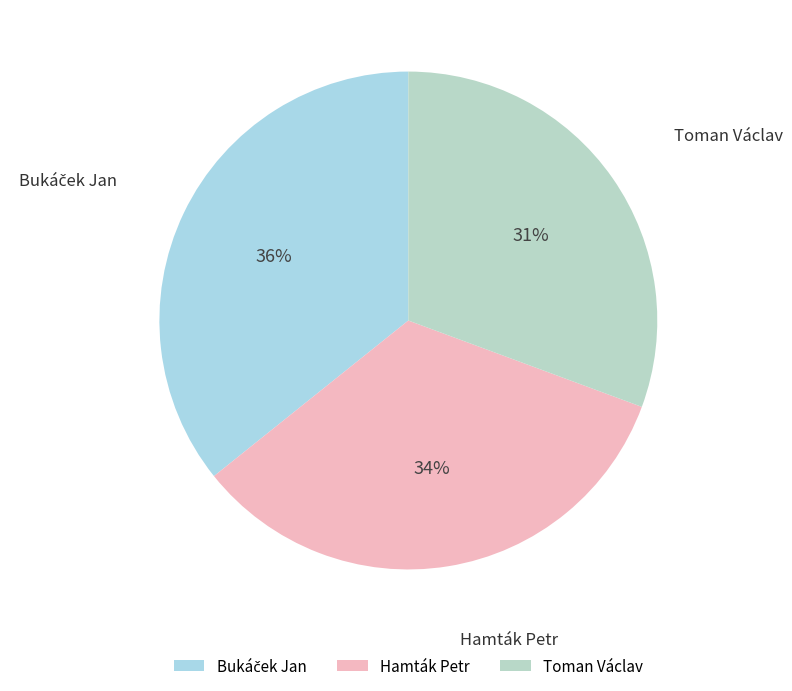

Is Hamták Petr the majority of the pie?

No